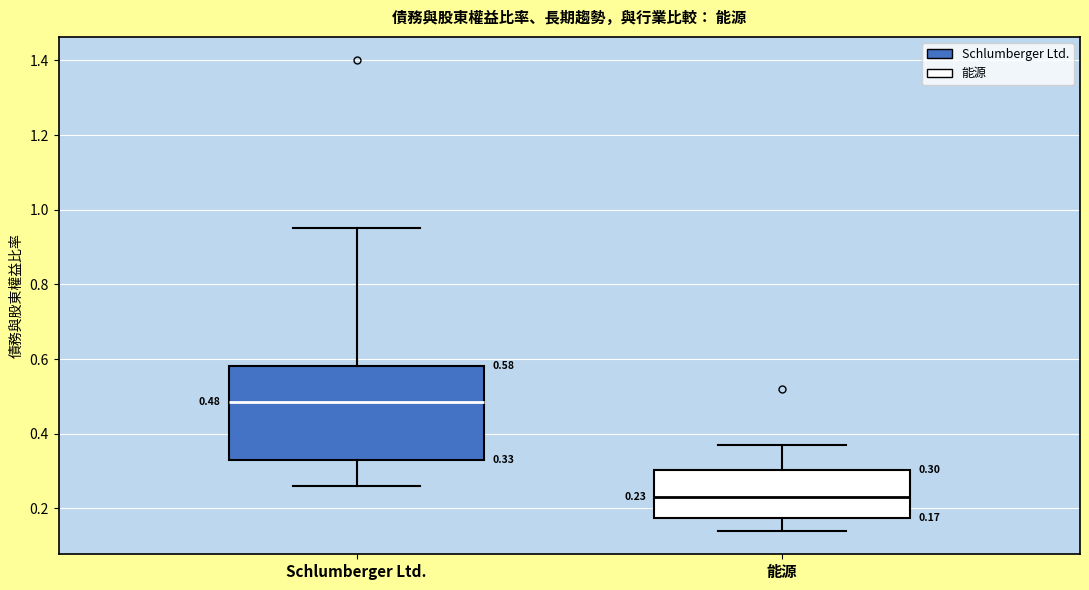

Which box is the tallest, from its lower edge to its upper edge?

Schlumberger Ltd.